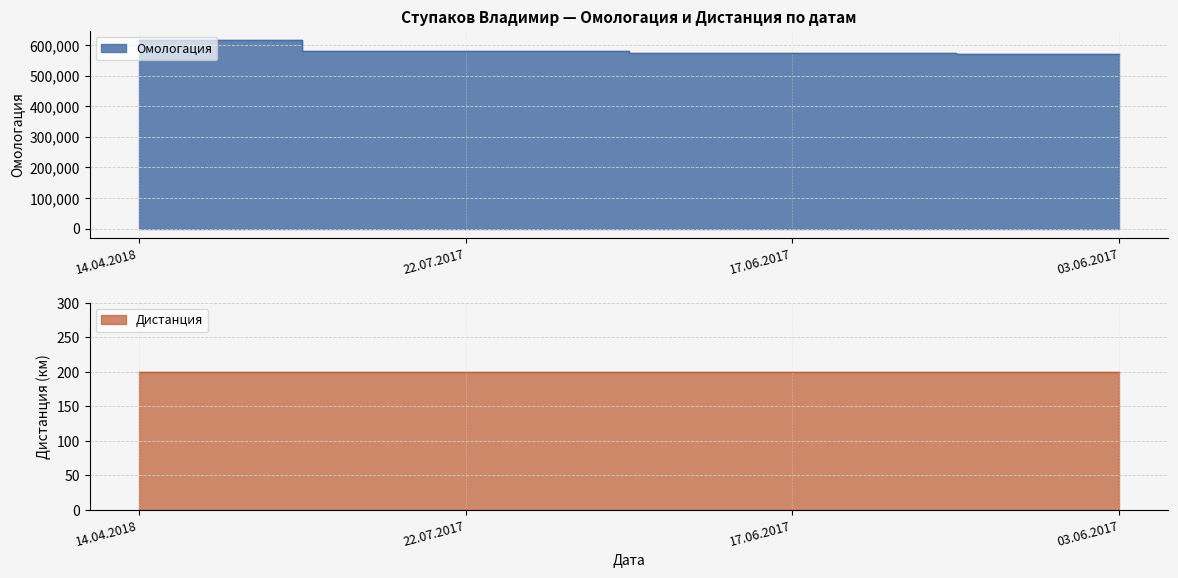

What is the difference between the second highest and minimum values?

7513